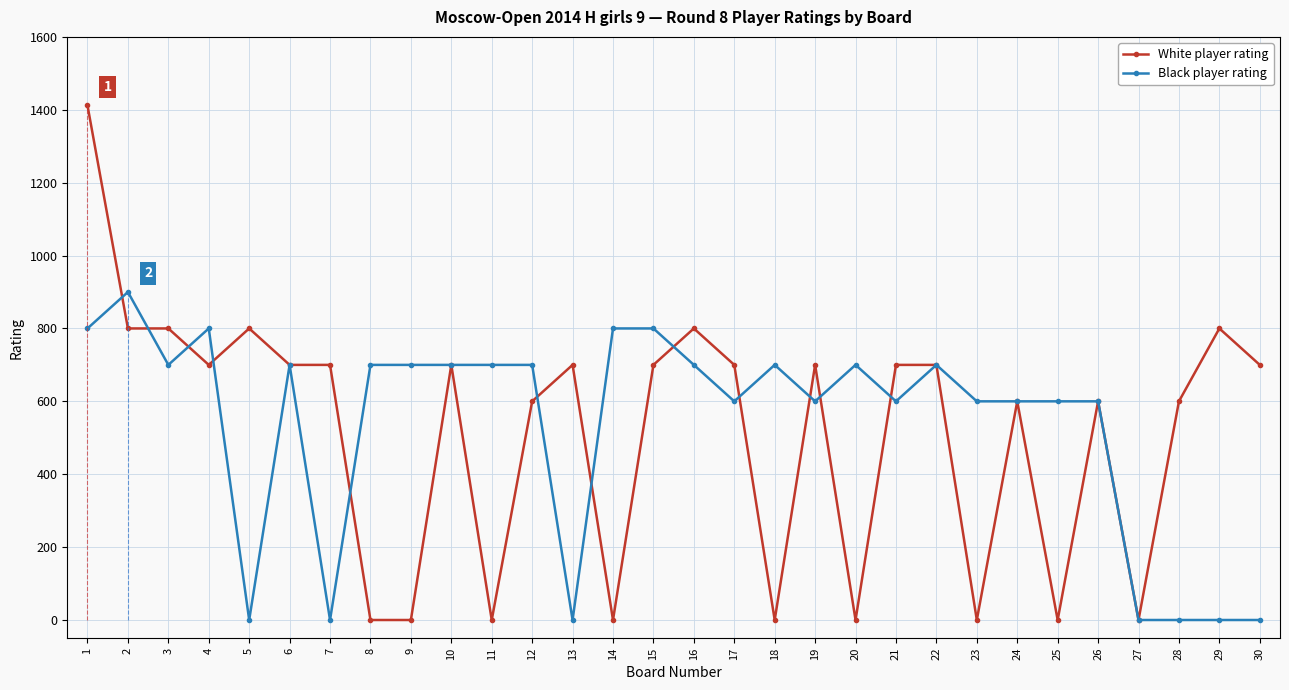

Rank the series by their maximum value, from lowest to highest.

Black player rating, White player rating